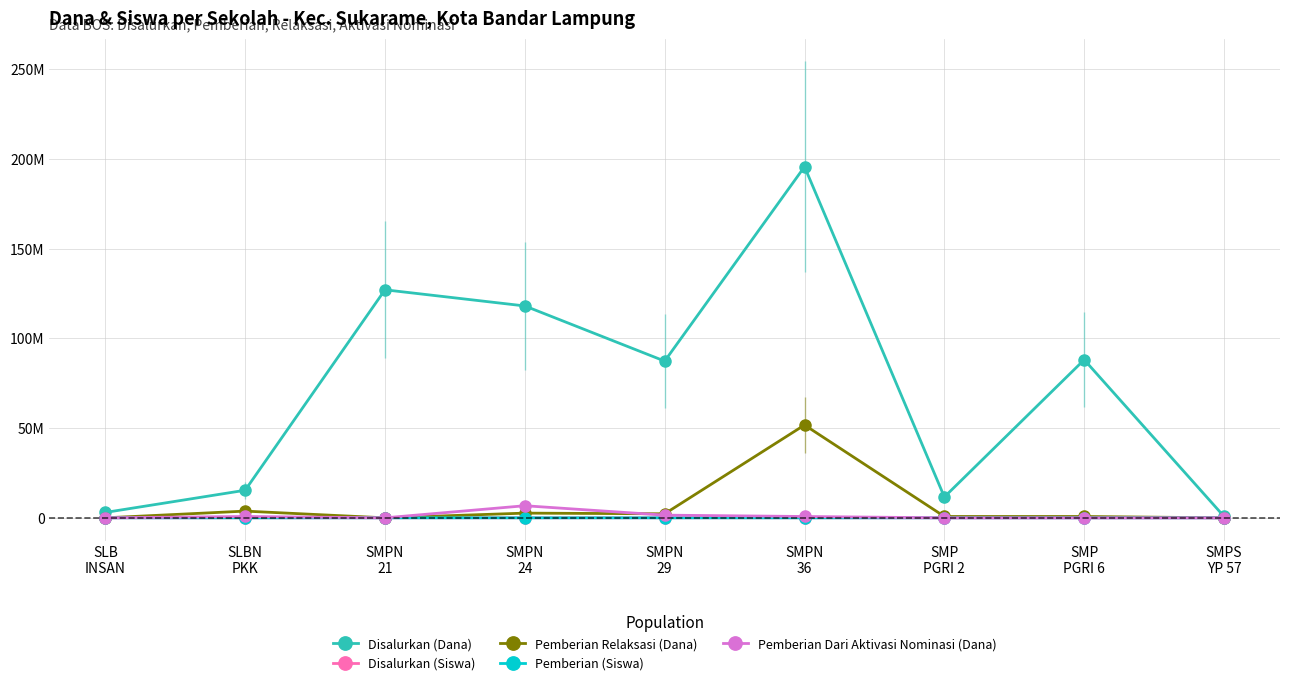

Is the value of Disalurkan (Dana) at SMPN
36 greater than the value of Pemberian Relaksasi (Dana) at SMPN
29?

Yes